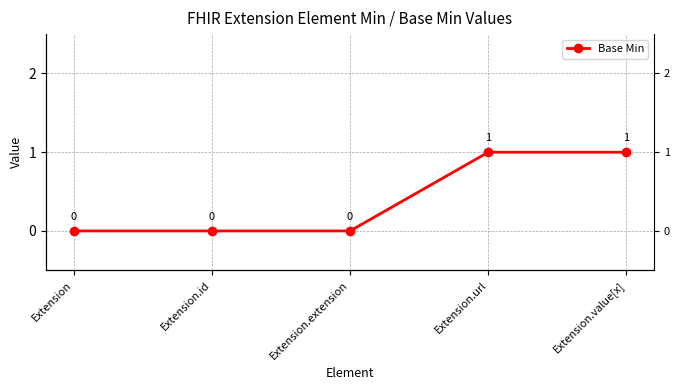

How many positive values are there?

2